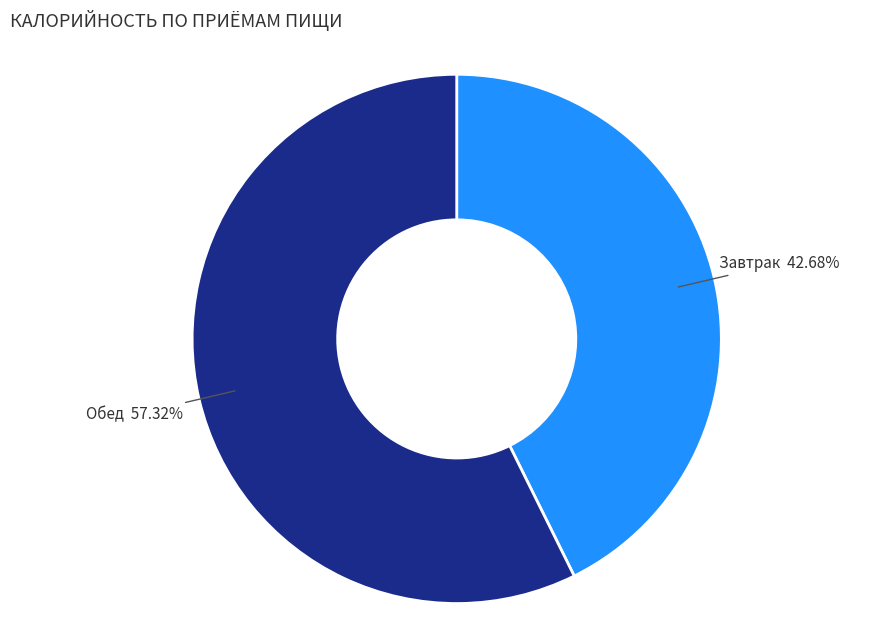

Which category has the smallest portion of the pie?

Завтрак